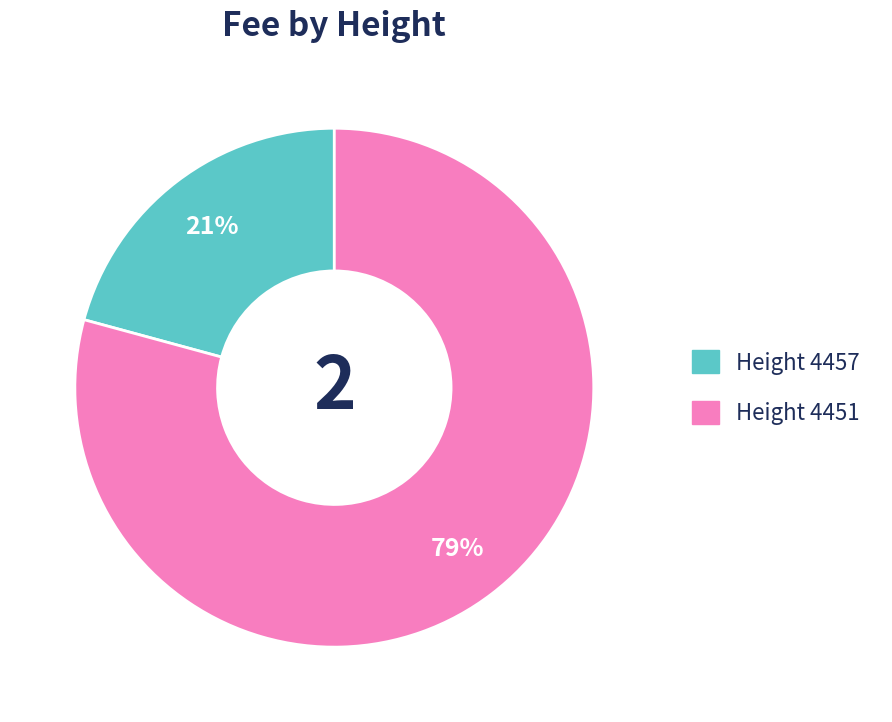

To the nearest percent, what percentage of the pie is Height 4457?

21%